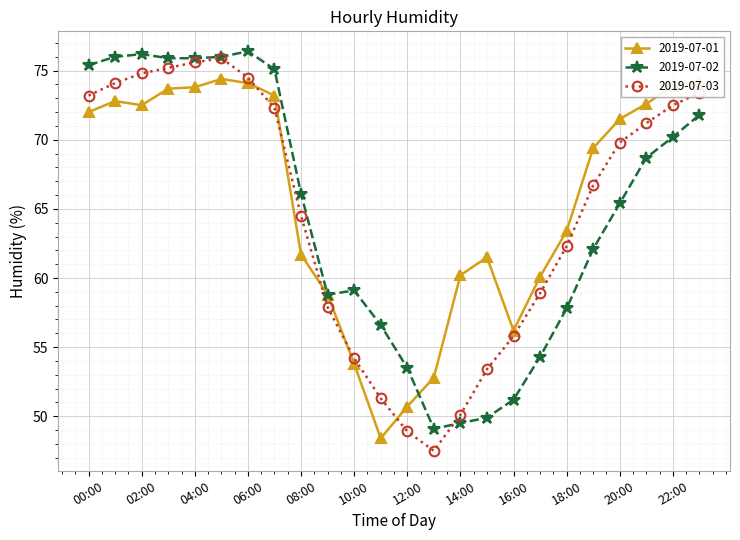

What is the maximum value shown in the chart?

76.4